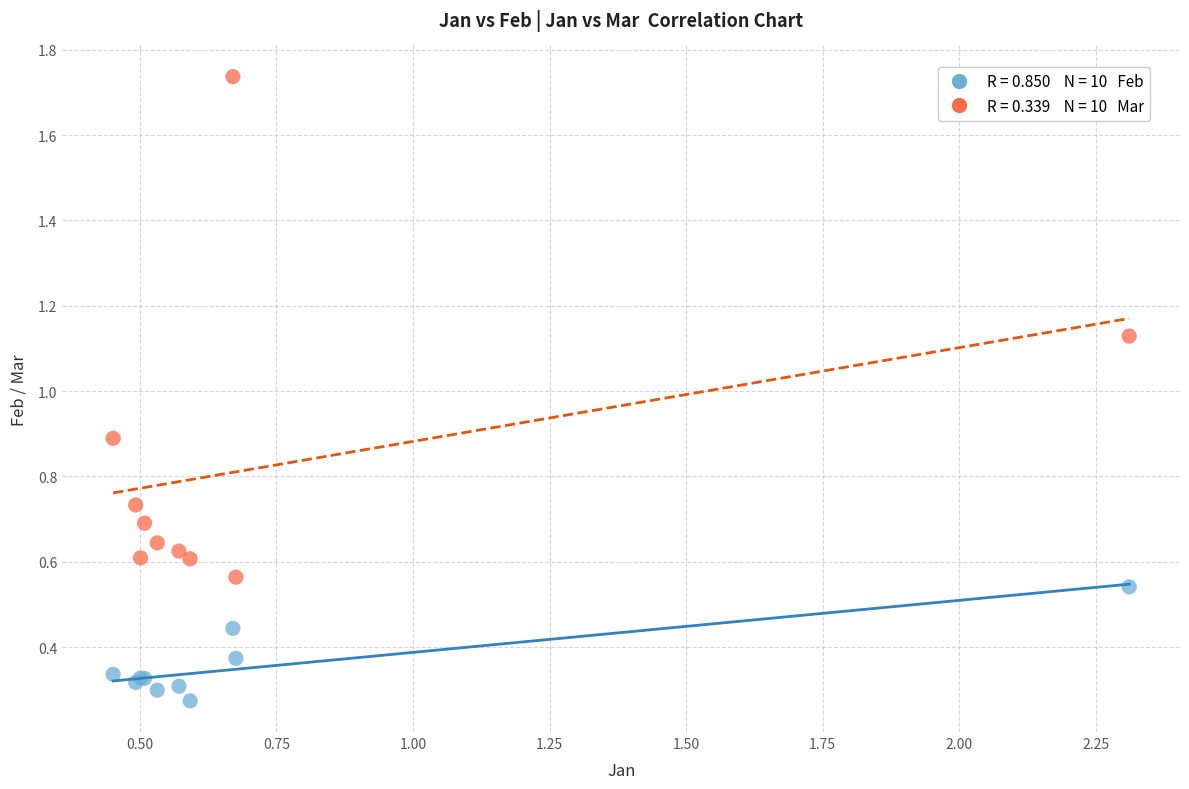

Across all series, what Y value is closest to 1?

0.9